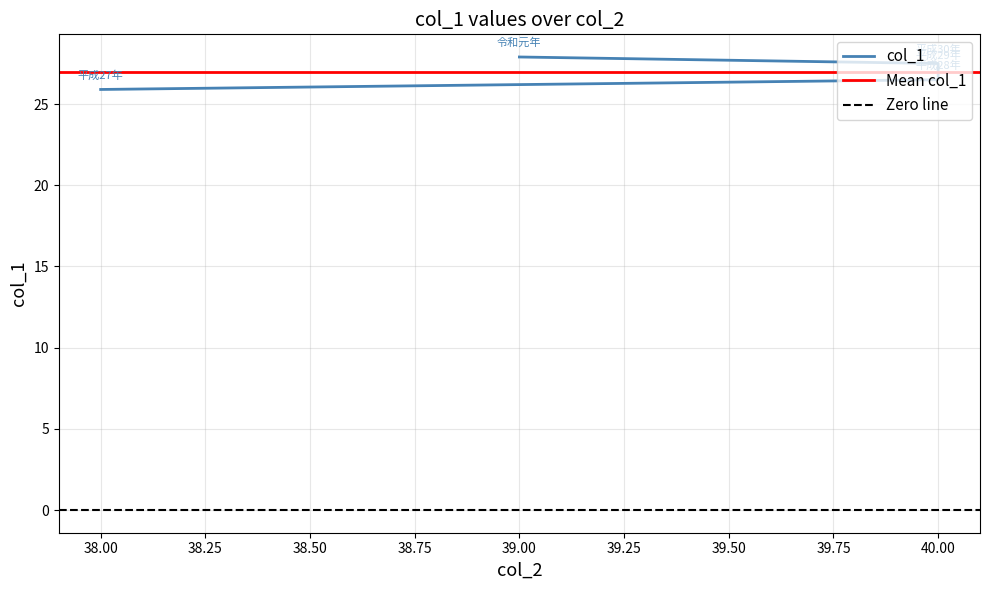

How many values exceed 27?

3